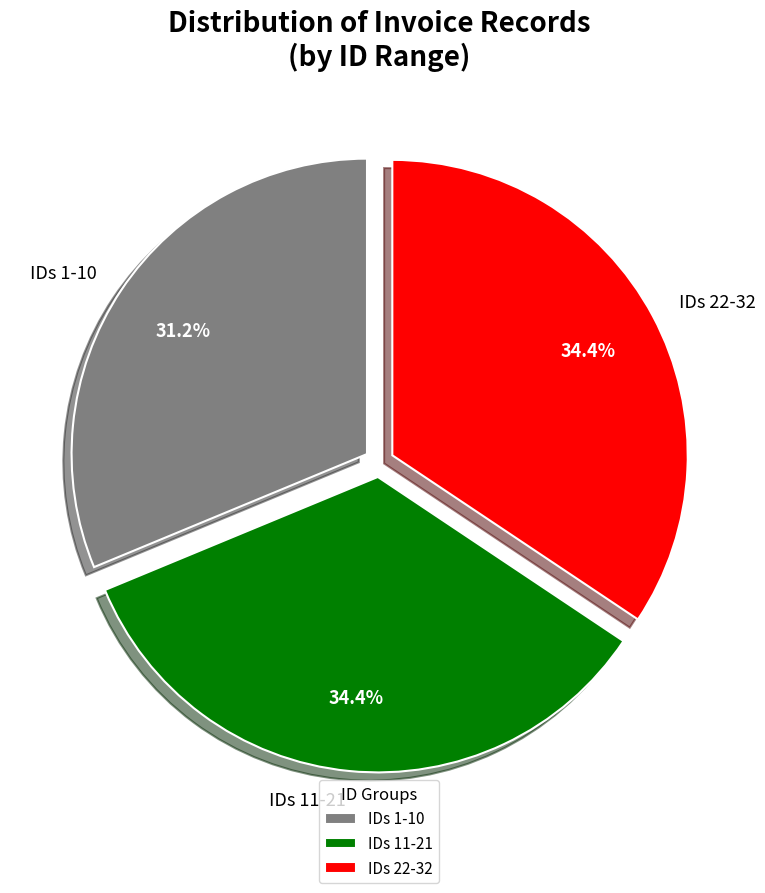

To the nearest percent, what is the difference between the largest and smallest slice percentages?

3%